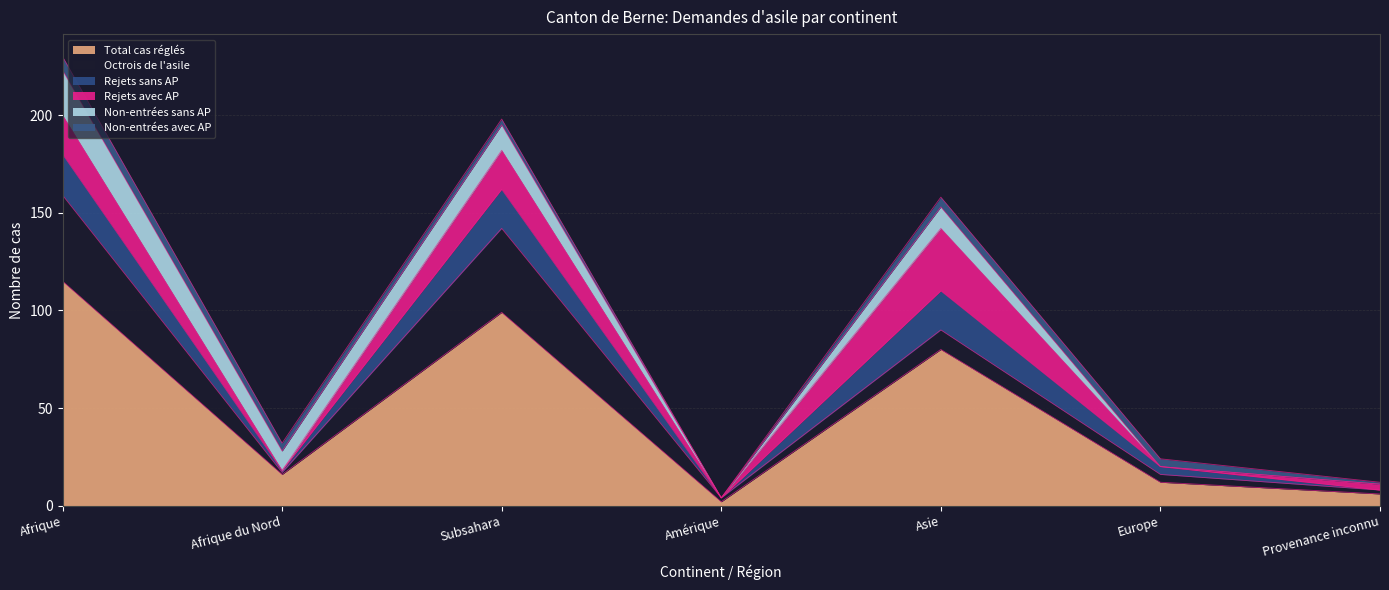

What is the difference between the maximum and second lowest values in the Total cas réglés series?

109